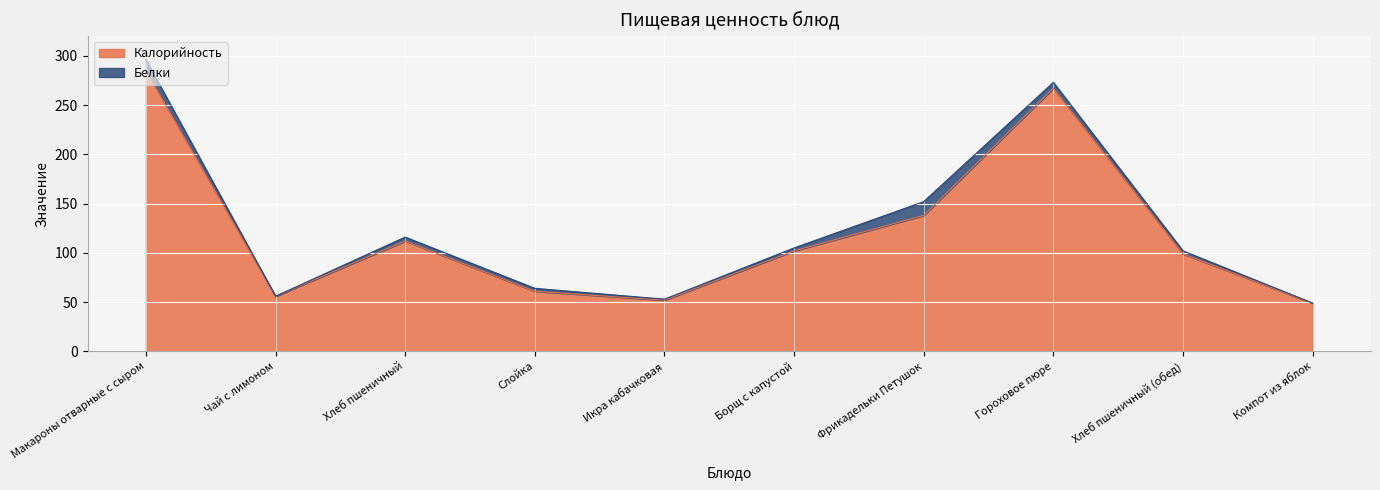

List the labels in order of value, smallest first.

Компот из яблок, Икра кабачковая, Чай с лимоном, Слойка, Хлеб пшеничный (обед), Борщ с капустой, Хлеб пшеничный, Фрикадельки Петушок, Гороховое пюре, Макароны отварные с сыром